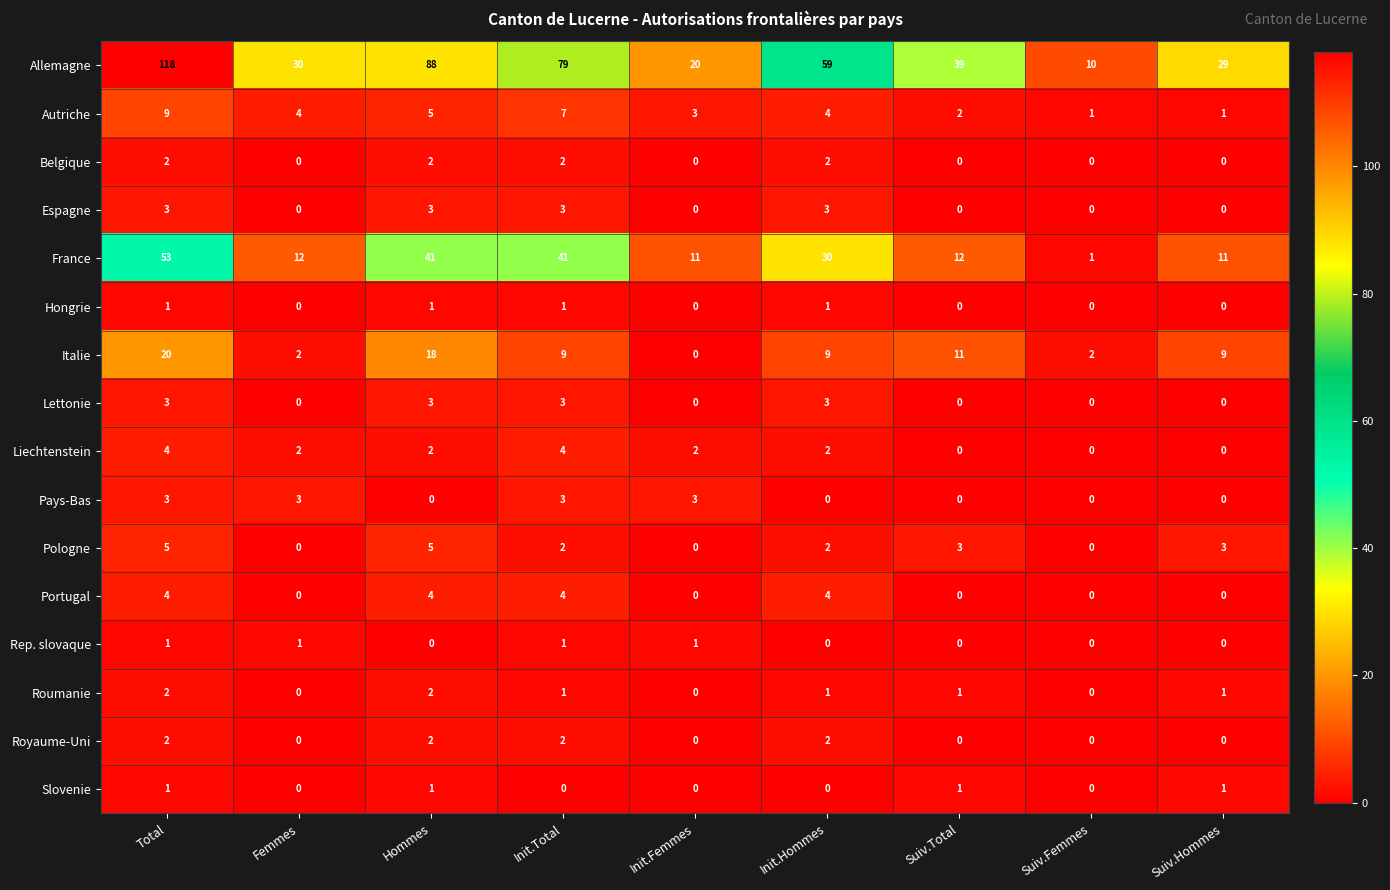

The value of Espagne at Femmes is 0. True or false?

True